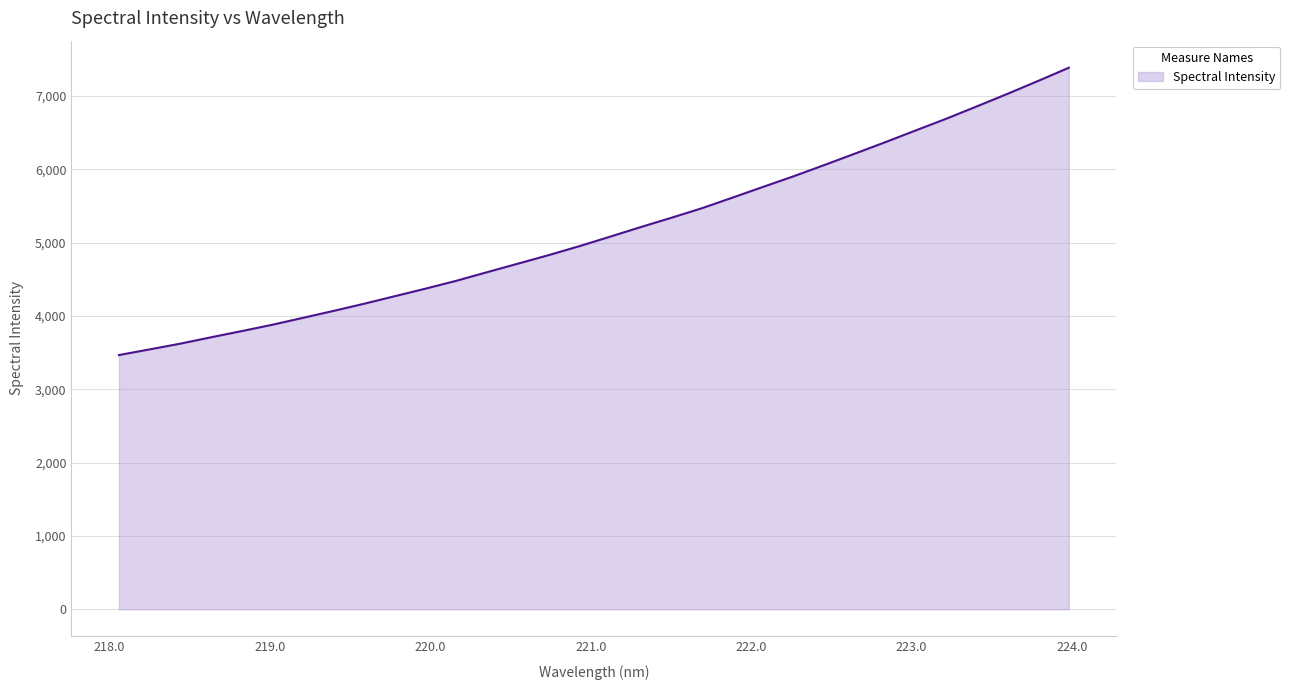

What is the difference between the maximum and minimum values?

3917.7